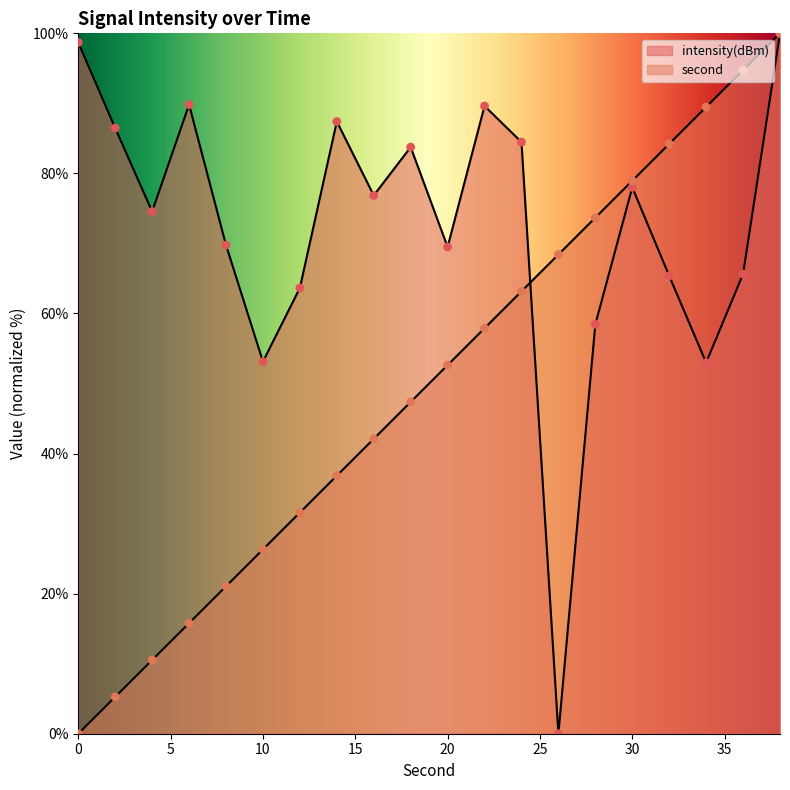

What is the total value across all series at 20?

122.1